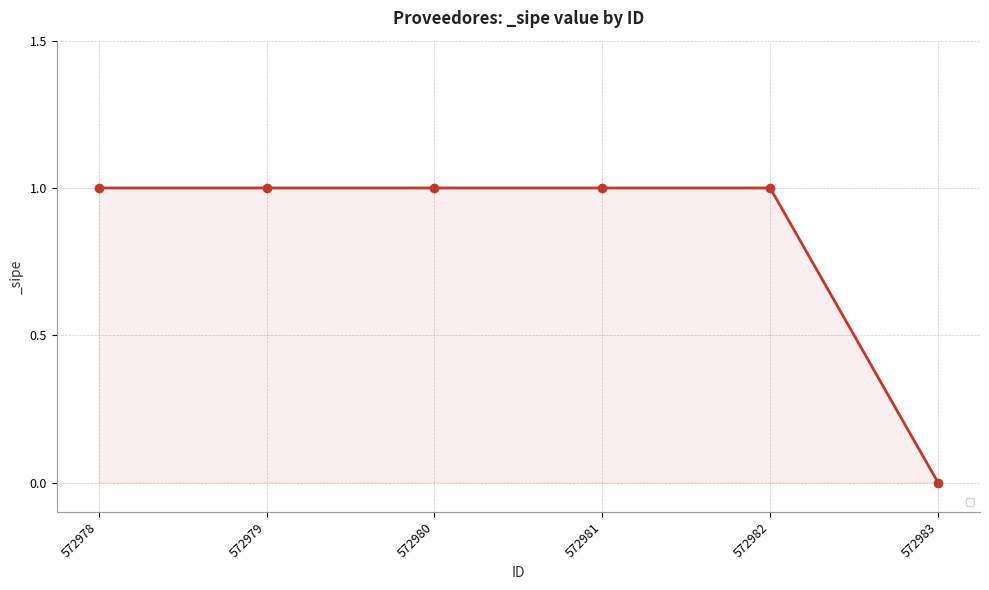

Does the chart display data point markers on the line(s)?

Yes